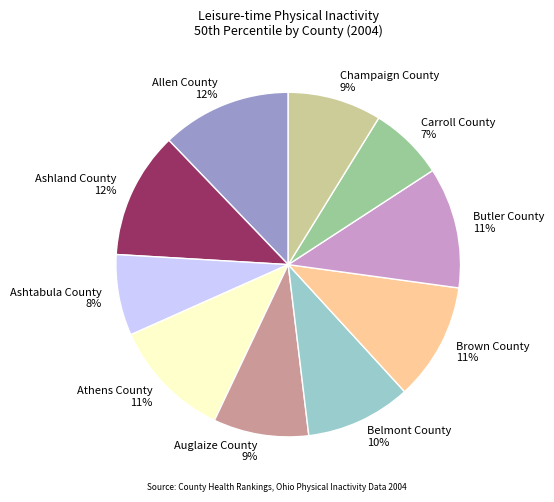

What is the ratio of the value at Champaign County to the value at Athens County?

0.8